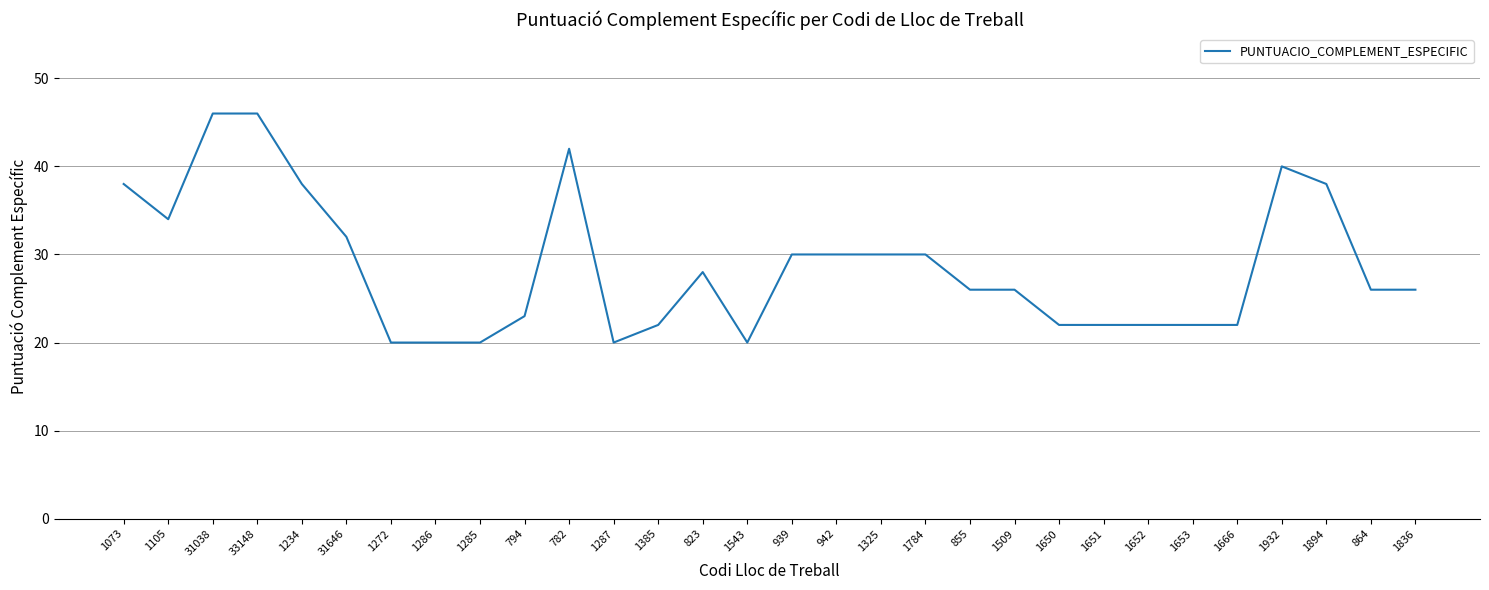

At which category does the data reach its first local valley?

1105